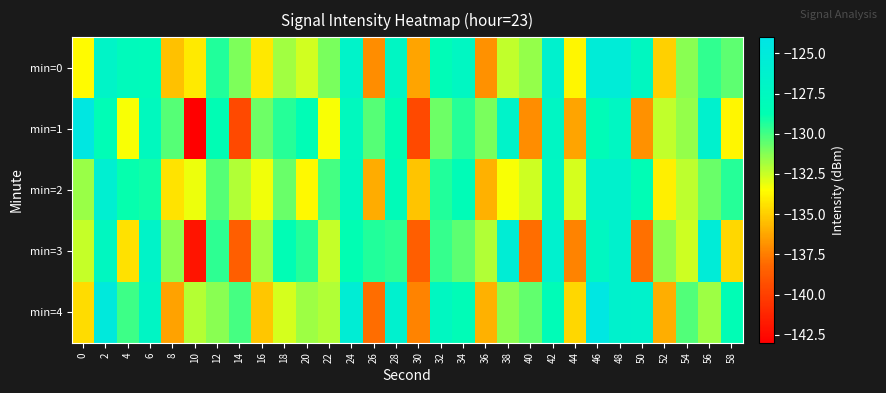

Reading left to right, extract all data points from this chart.

min=0: 0=-133.6	2=-126.9	4=-127.9	6=-128.1	8=-135.4	10=-134.2	12=-129.3	14=-131.1	16=-134.2	18=-131.7	20=-132.7	22=-131.0	24=-126.6	26=-137.0	28=-127.2	30=-136.3	32=-128.4	34=-127.3	36=-136.9	38=-132.4	40=-131.6	42=-126.3	44=-133.7	46=-125.4	48=-125.3	50=-127.5	52=-135.0	54=-131.3	56=-129.7	58=-130.5
min=1: 0=-124.4	2=-128.4	4=-133.4	6=-127.7	8=-130.4	10=-143.0	12=-128.6	14=-139.6	16=-130.8	18=-129.5	20=-128.4	22=-133.4	24=-127.7	26=-130.4	28=-128.6	30=-139.6	32=-130.8	34=-129.5	36=-131.0	38=-126.6	40=-137.0	42=-127.2	44=-136.3	46=-128.4	48=-127.3	50=-136.9	52=-132.4	54=-131.6	56=-126.3	58=-133.7
min=2: 0=-131.6	2=-125.9	4=-128.9	6=-129.1	8=-134.4	10=-133.2	12=-130.3	14=-132.1	16=-133.2	18=-130.7	20=-133.7	22=-130.0	24=-127.6	26=-136.0	28=-128.2	30=-135.3	32=-129.4	34=-128.3	36=-135.9	38=-133.4	40=-132.6	42=-127.3	44=-132.7	46=-126.4	48=-126.3	50=-128.5	52=-134.0	54=-132.3	56=-130.7	58=-129.5
min=3: 0=-132.4	2=-127.4	4=-134.4	6=-126.7	8=-131.4	10=-142.0	12=-129.6	14=-138.6	16=-131.8	18=-128.5	20=-129.4	22=-132.4	24=-128.7	26=-129.4	28=-129.6	30=-138.6	32=-129.8	34=-130.5	36=-132.0	38=-125.6	40=-138.0	42=-126.2	44=-137.3	46=-127.4	48=-126.3	50=-137.9	52=-131.4	54=-132.6	56=-125.3	58=-134.7
min=4: 0=-134.6	2=-124.9	4=-129.9	6=-127.1	8=-136.4	10=-132.2	12=-131.3	14=-130.1	16=-135.2	18=-132.7	20=-131.7	22=-132.0	24=-125.6	26=-138.0	28=-126.2	30=-137.3	32=-127.4	34=-128.3	36=-135.9	38=-131.4	40=-130.6	42=-128.3	44=-134.7	46=-124.4	48=-126.3	50=-126.5	52=-136.0	54=-130.3	56=-131.7	58=-128.5